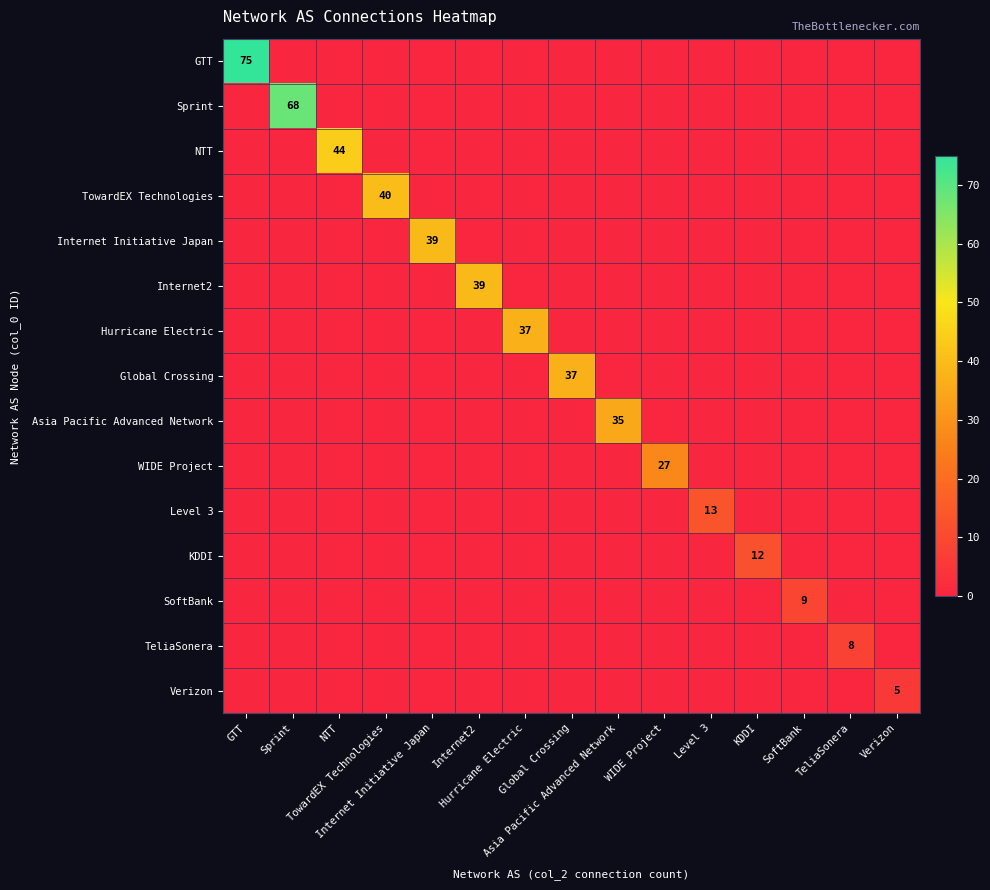

What is the total value across all series at Hurricane Electric?

37